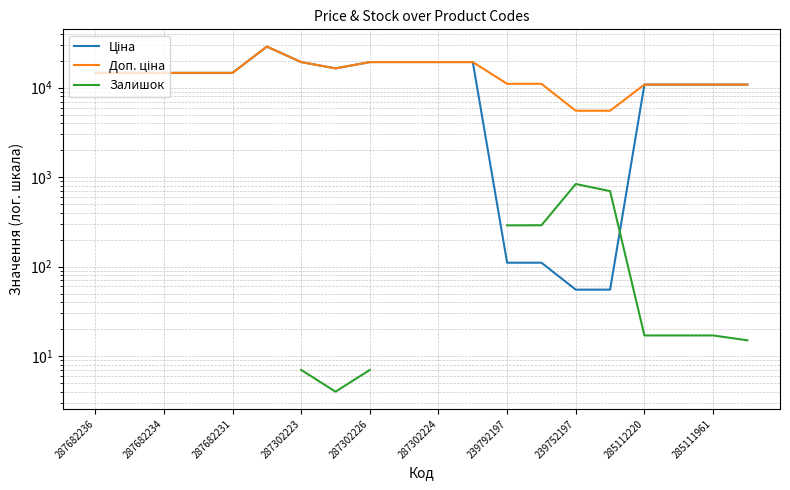

In Залишок, how many points are higher than both neighbors (excluding endpoints)?

1